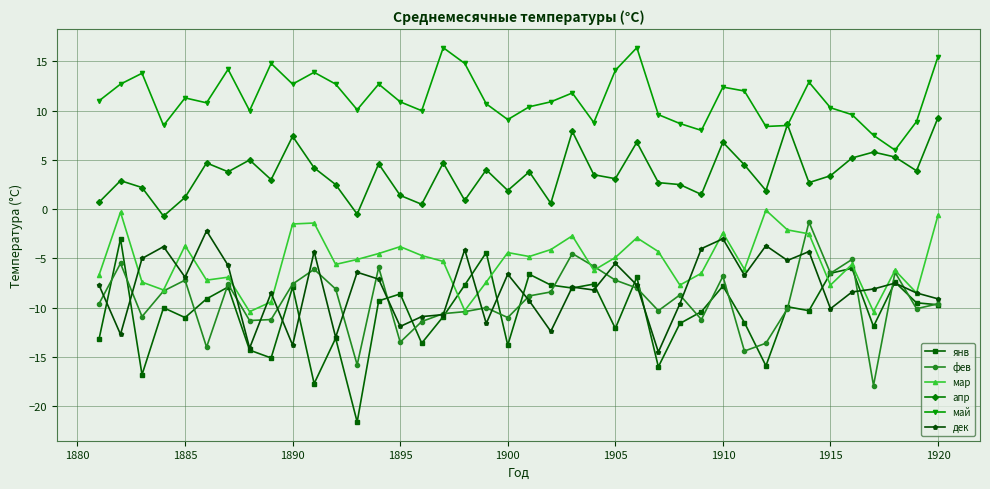

Which series has the widest spread of values?

янв